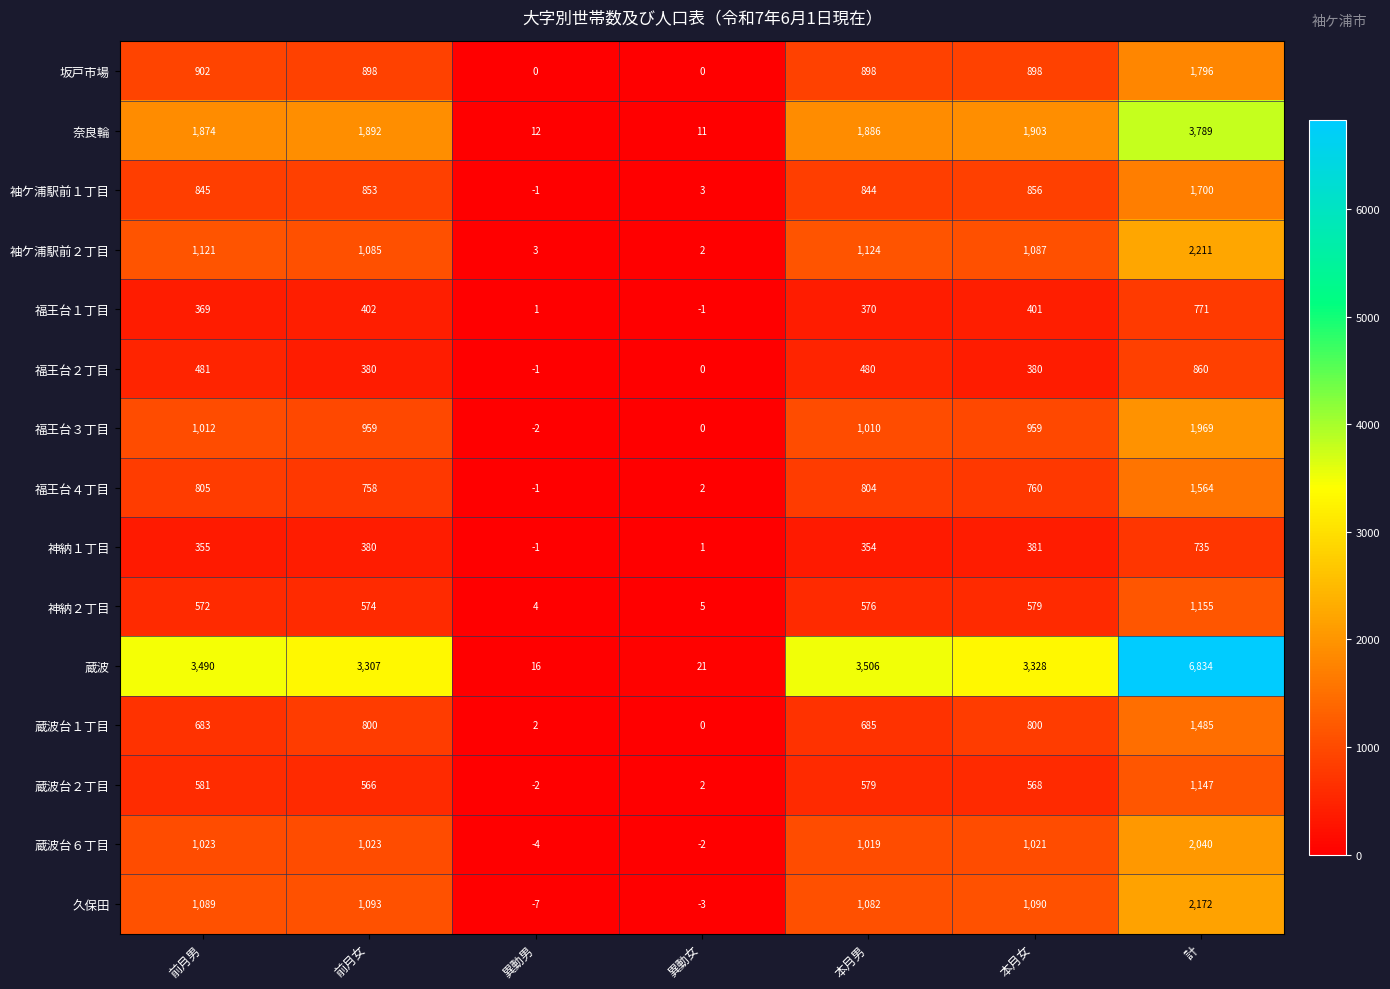

What is the spread (max minus min) of values at 計?

6099